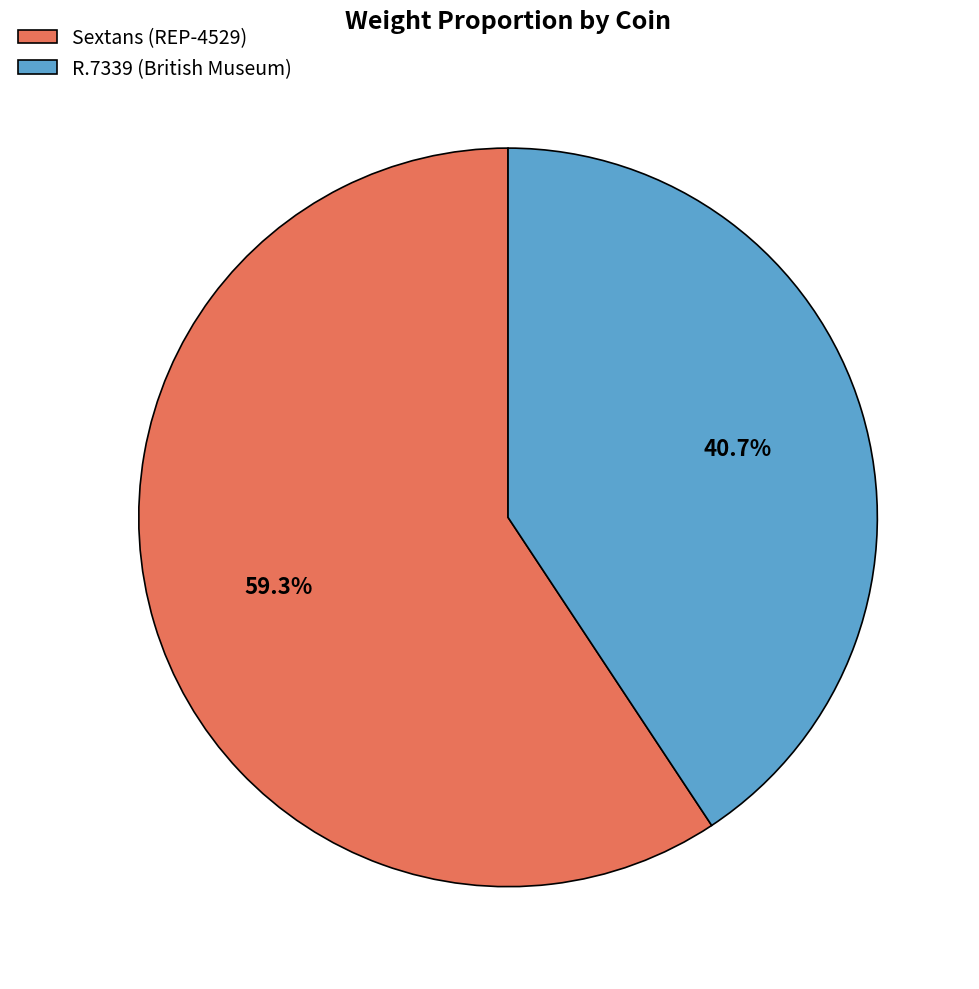

To the nearest percent, what percentage of the pie is R.7339 (British Museum)?

41%